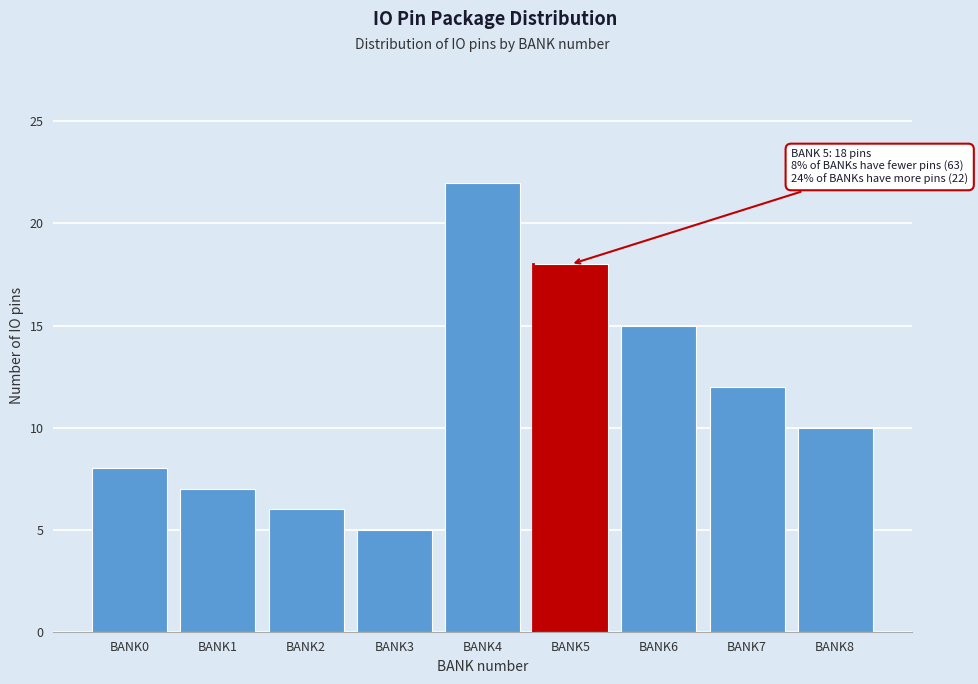

Reading left to right, list all the values displayed in this chart.

BANK0=8	BANK1=7	BANK2=6	BANK3=5	BANK4=22	BANK5=18	BANK6=15	BANK7=12	BANK8=10